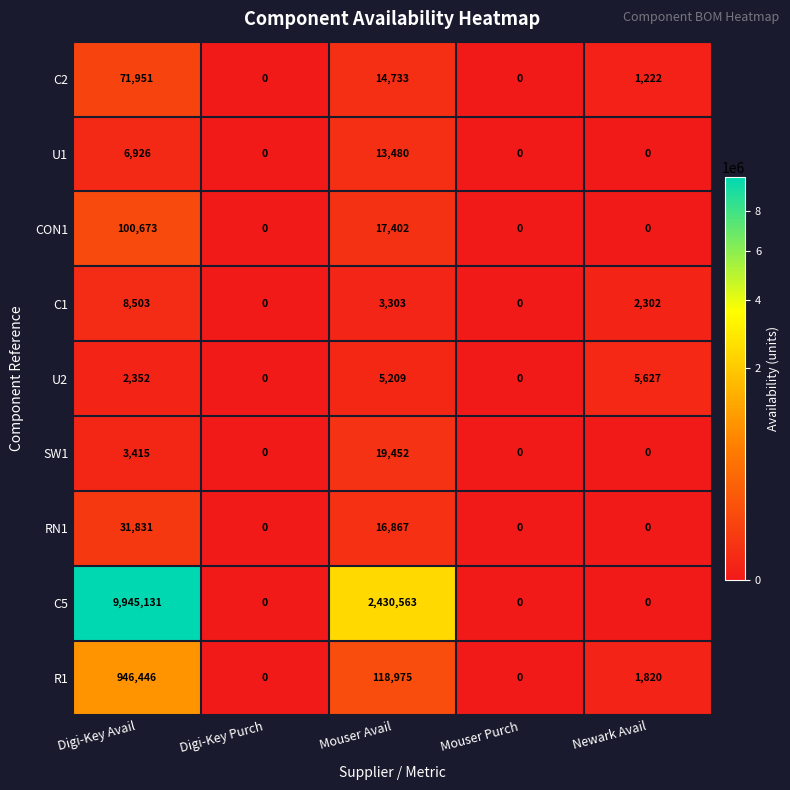

The value of R1 at Newark Avail is 1820. True or false?

True